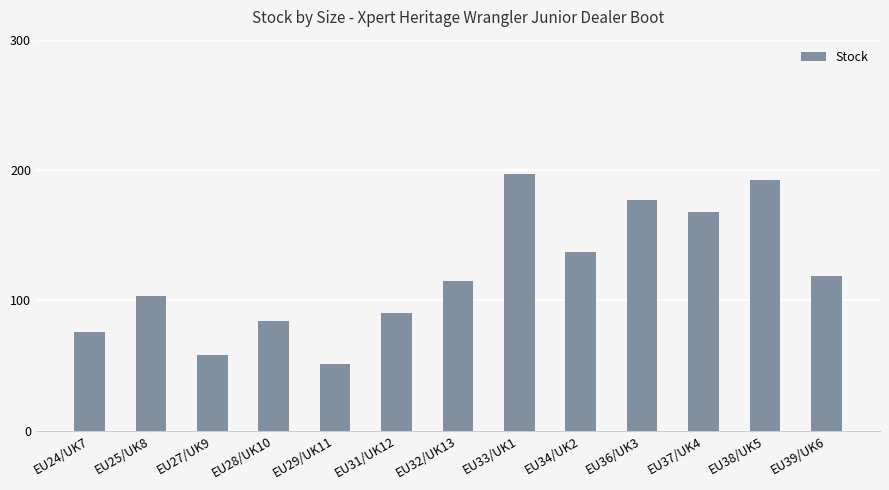

What is the difference between the maximum and second lowest values?

139